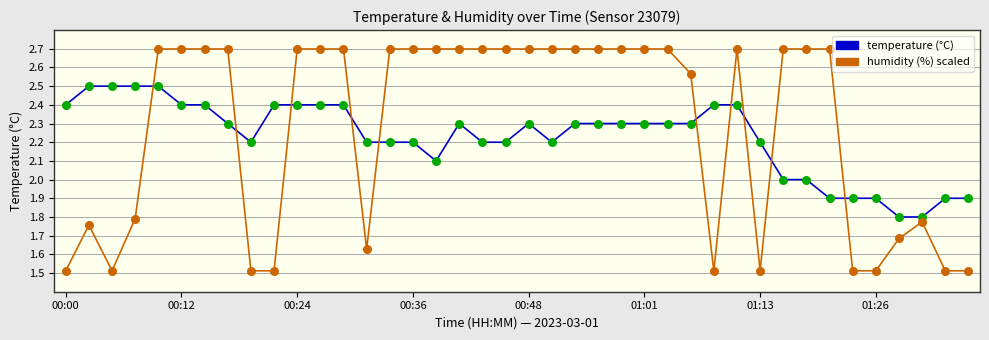

What is the greatest value displayed?

2.7